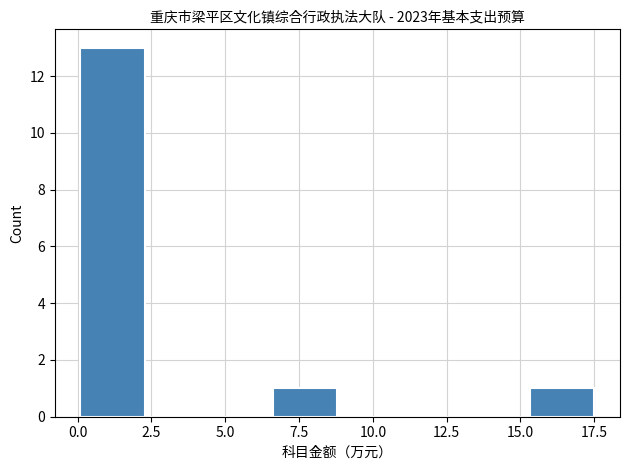

Over which range of the x-axis is the bar tallest?

0.0 to 2.5